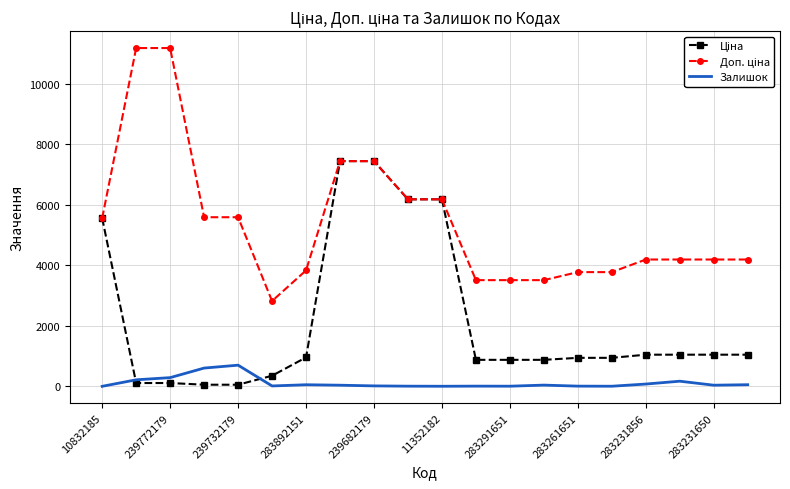

What is the greatest value displayed?

11182.0